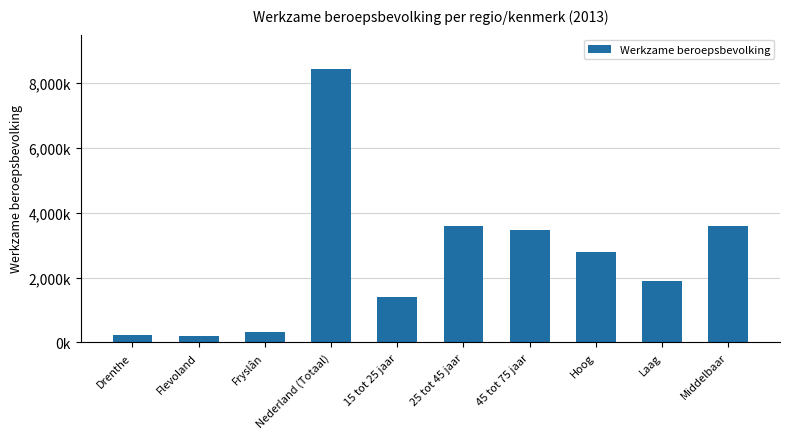

Are the bars horizontal?

No